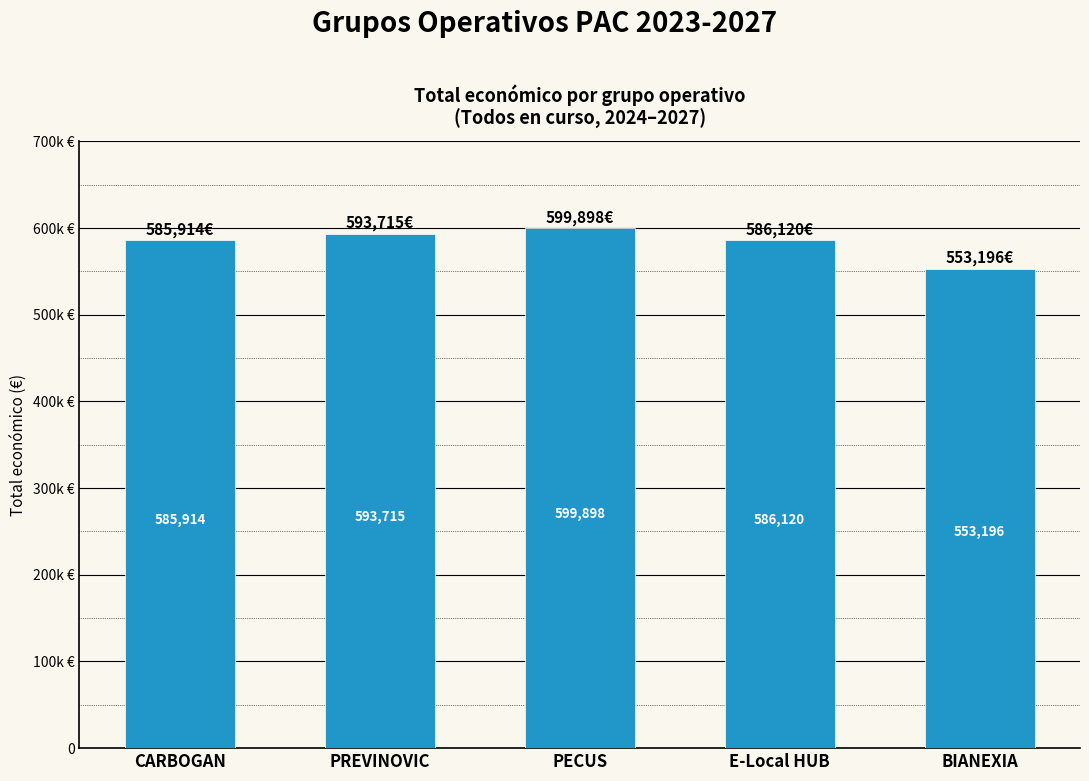

Where does the data first go above 586120?

PREVINOVIC